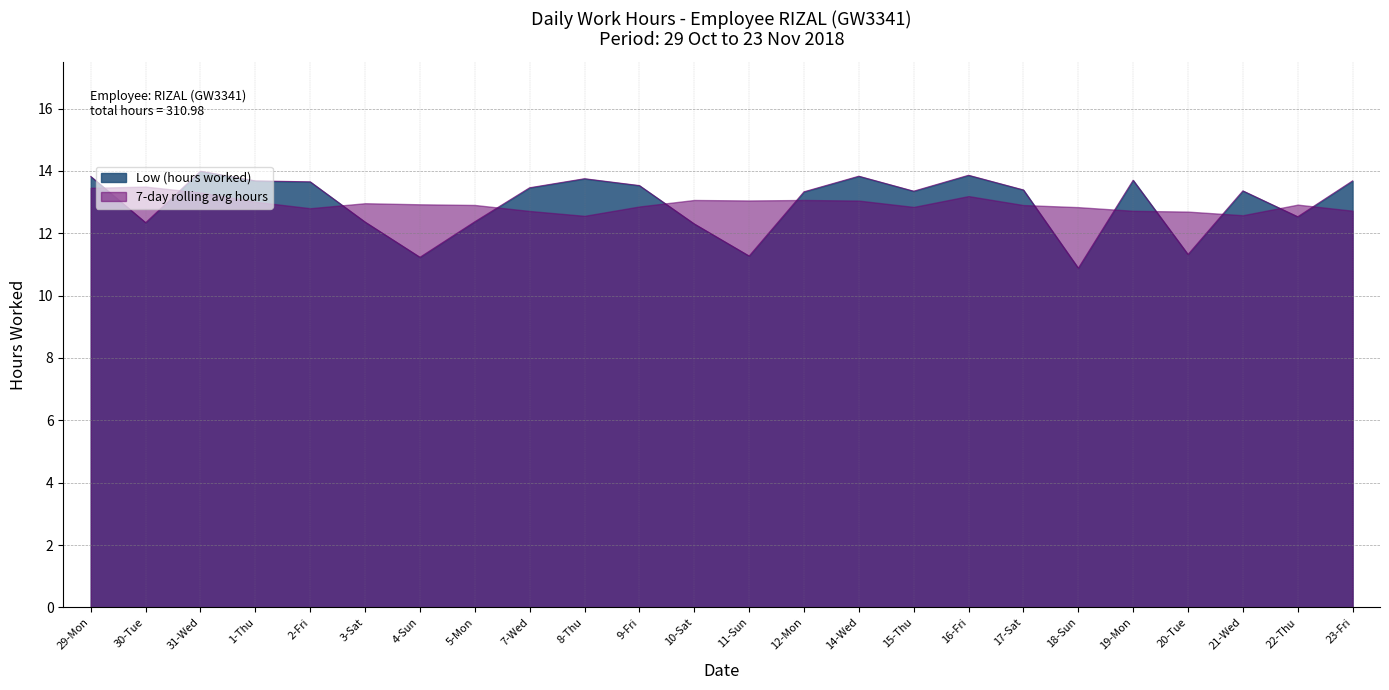

True or false: the data has more than 2 interior local peaks.

True